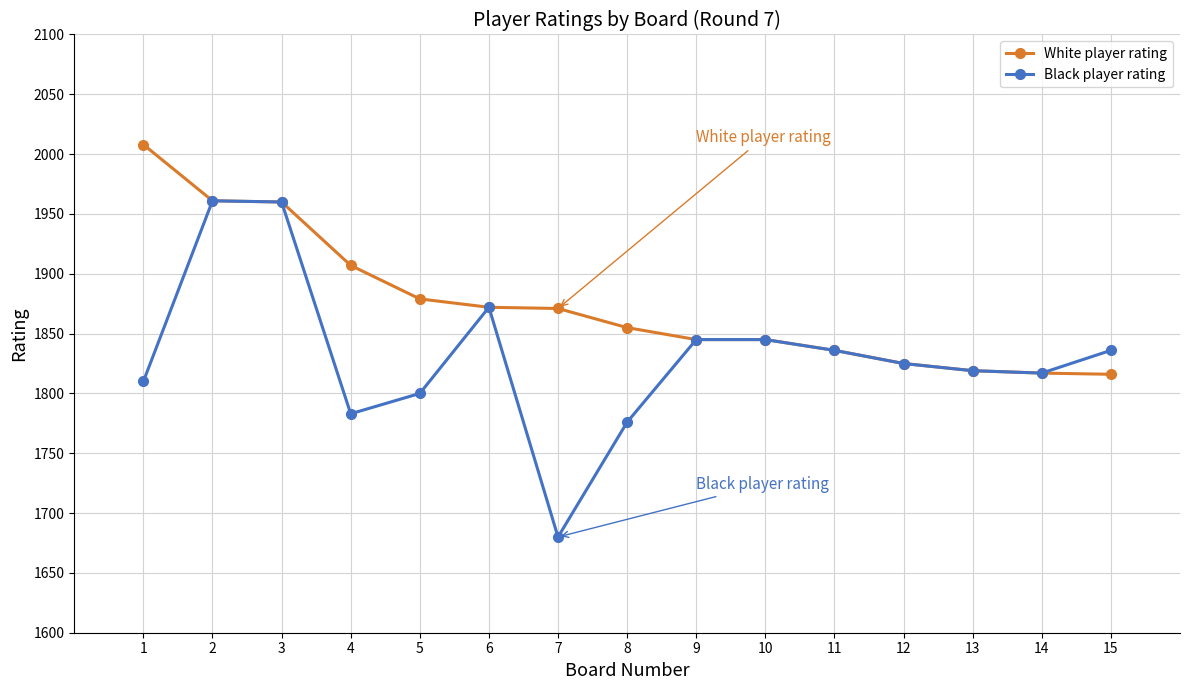

Does the chart have visible grid lines?

Yes